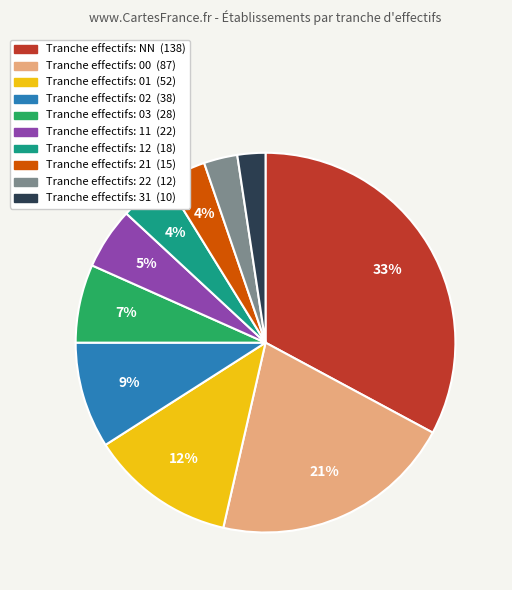

To the nearest percent, what is the average slice percentage?

10%